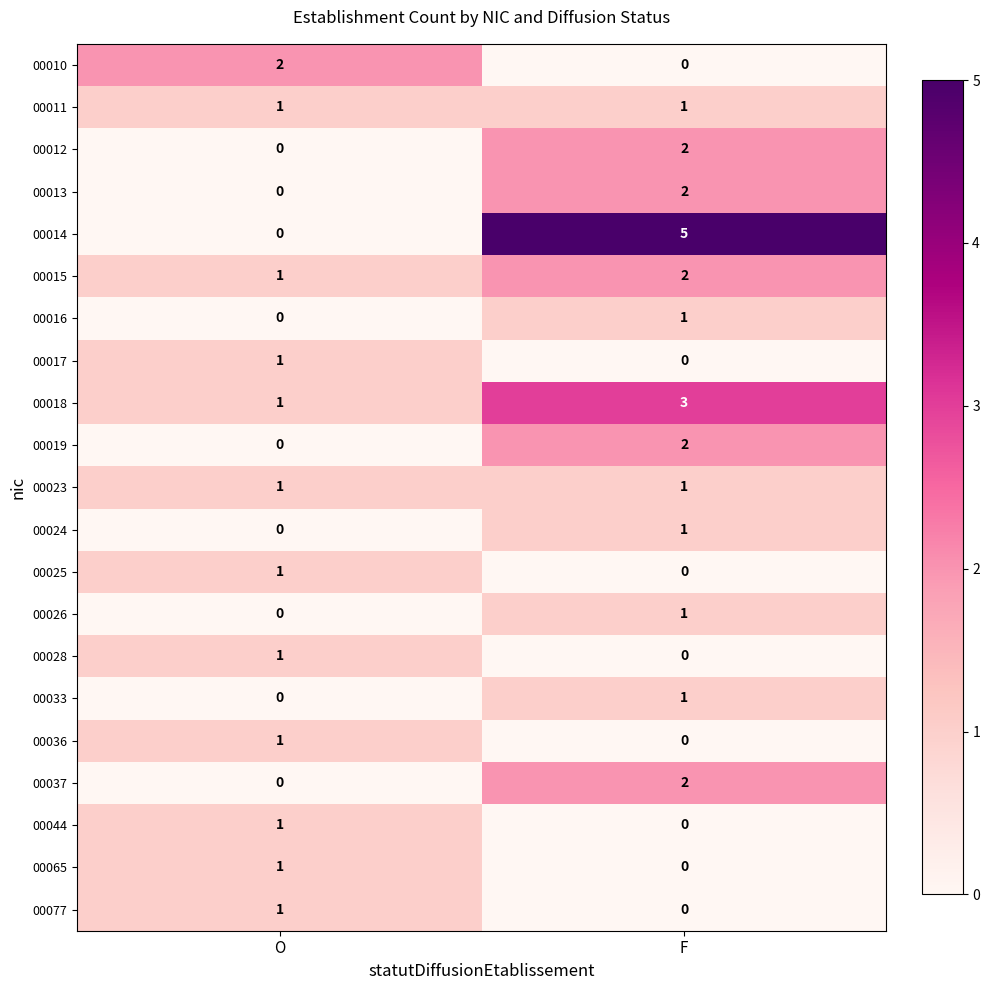

What is the total value across all series at F?

24